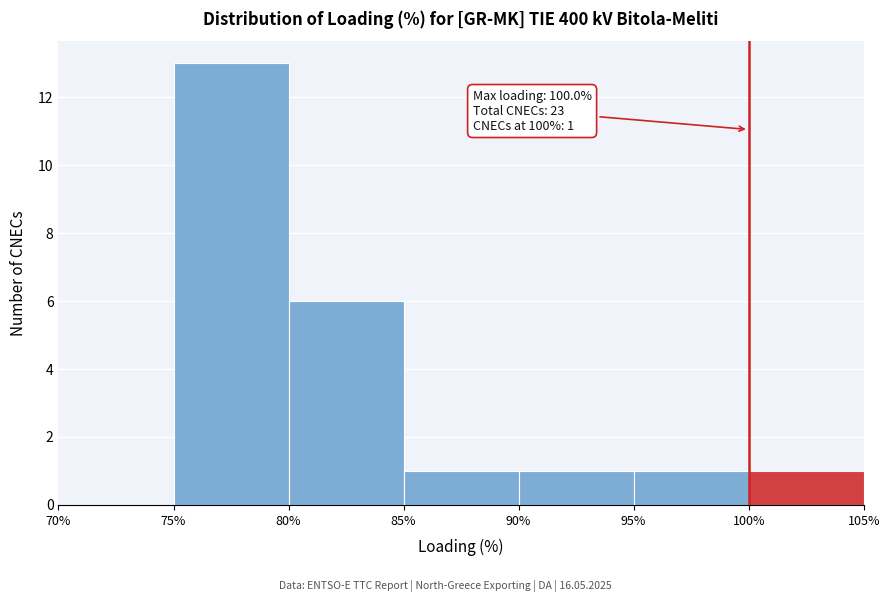

Which range on the x-axis has the tallest bar?

75% to 80%